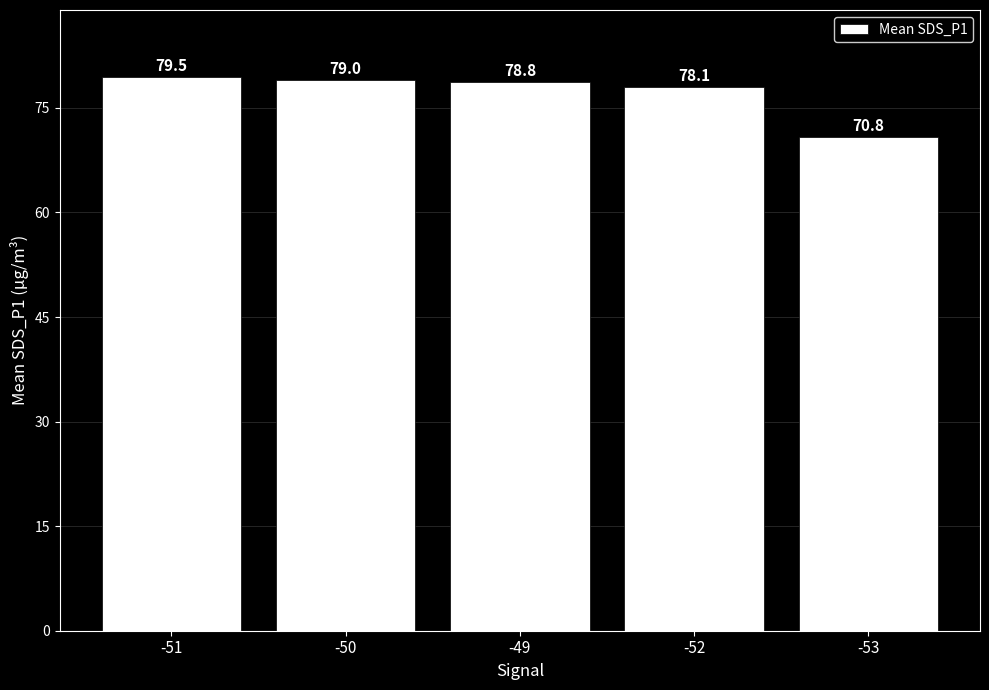

What is the change in value from -51 to -50?

-0.5